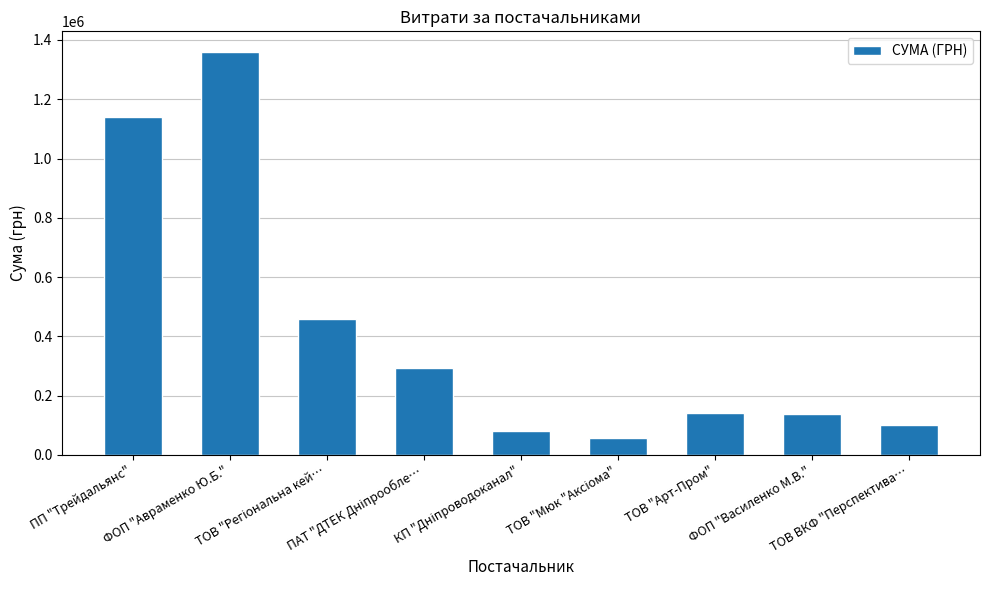

The chart shows a value of 45359.6 at ТОВ "Арт-Пром". True or false?

False